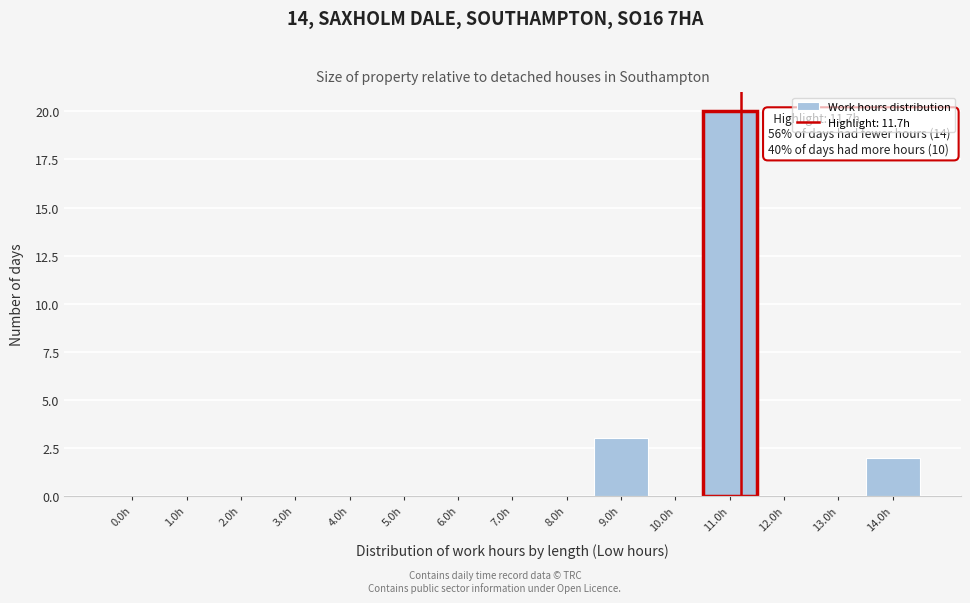

Reading left to right, what are all the values shown in this chart?

0.0h=0	1.0h=0	2.0h=0	3.0h=0	4.0h=0	5.0h=0	6.0h=0	7.0h=0	8.0h=0	9.0h=3	10.0h=0	11.0h=20	12.0h=0	13.0h=0	14.0h=2